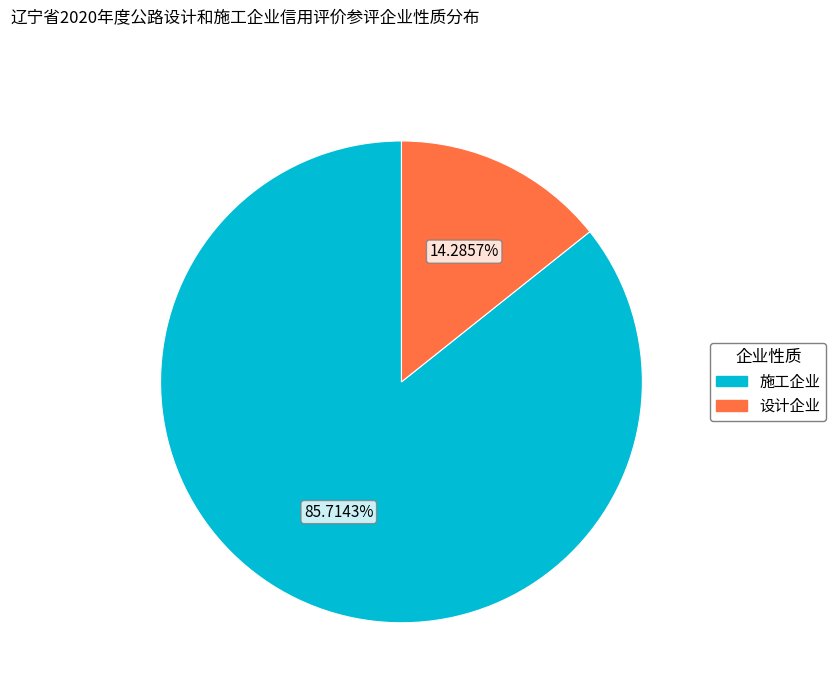

Is there any slice that represents more than half of the pie?

Yes